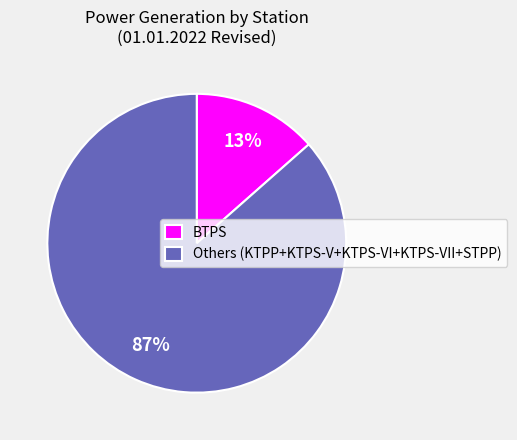

Combined, do BTPS and Others (KTPP+KTPS-V+KTPS-VI+KTPS-VII+STPP) account for over 50%?

Yes